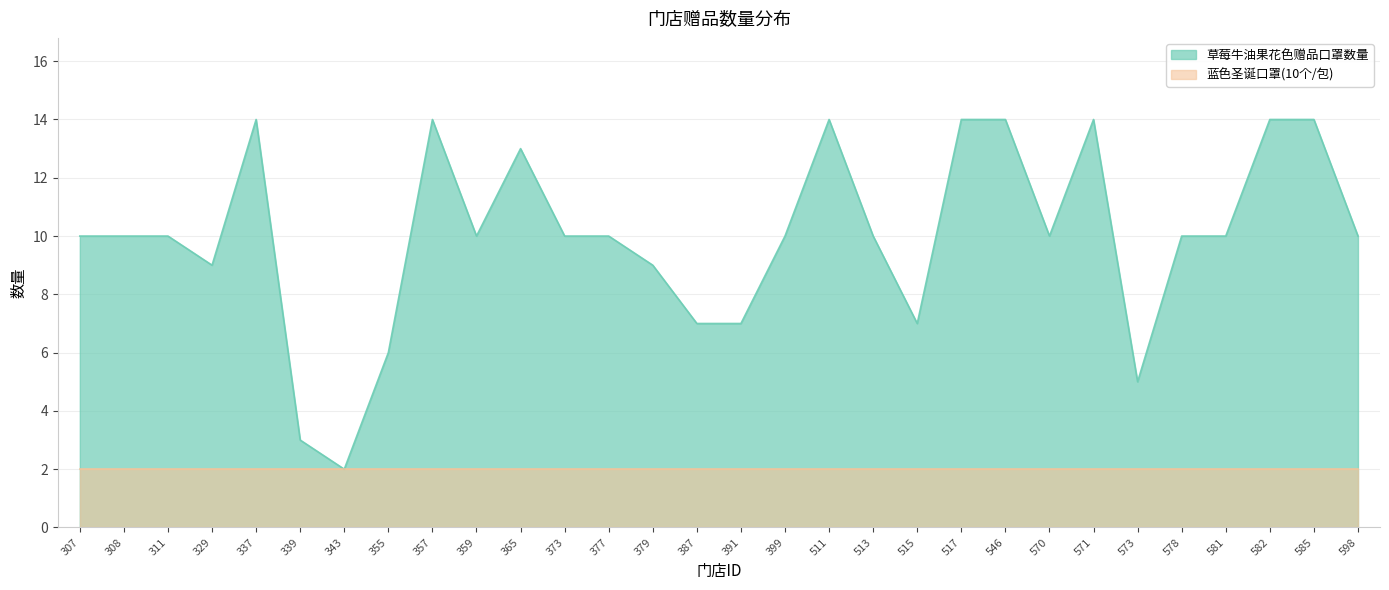

True or false: the data shows 14 at 511.

True